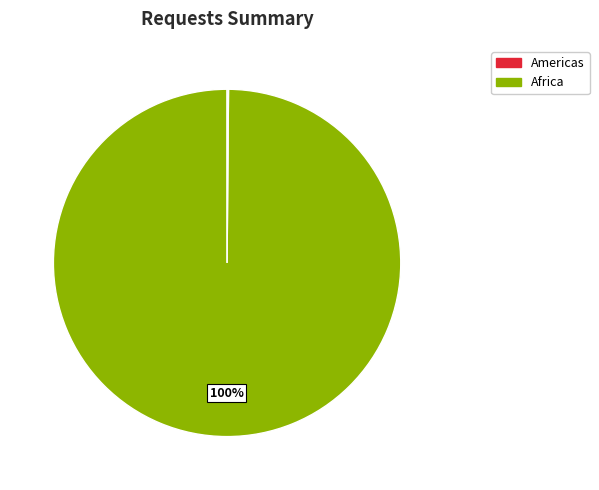

Is there any slice that represents more than half of the pie?

Yes